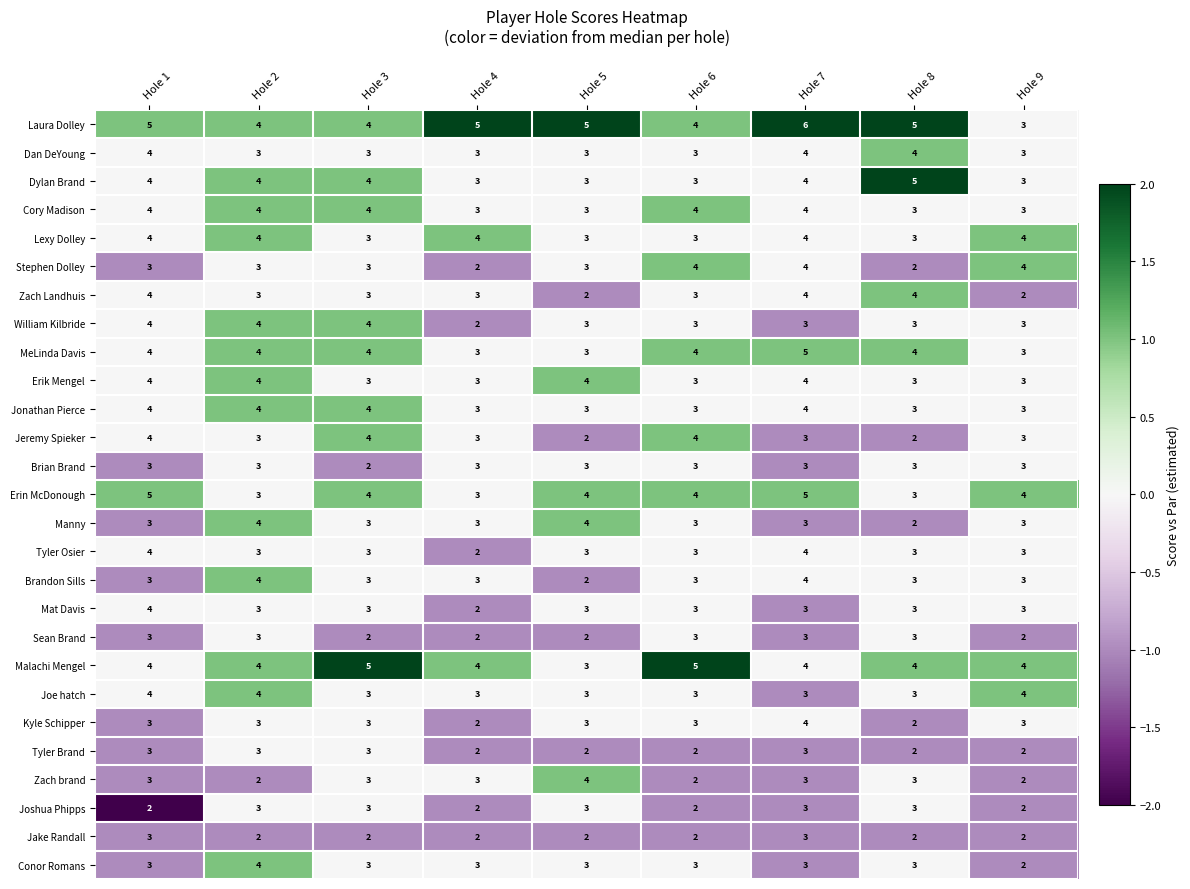

What is the difference between the maximum and minimum values in the Laura Dolley series?

3